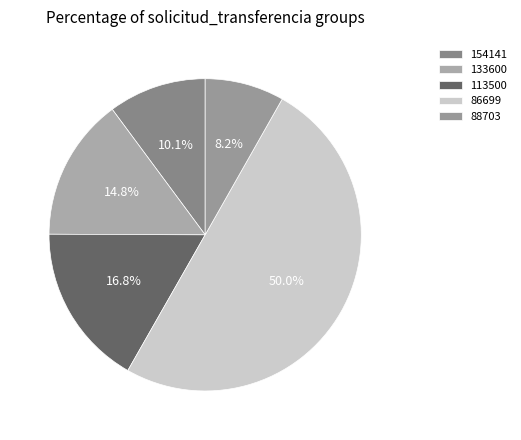

Is it true that 86699 is 17% of the pie?

False